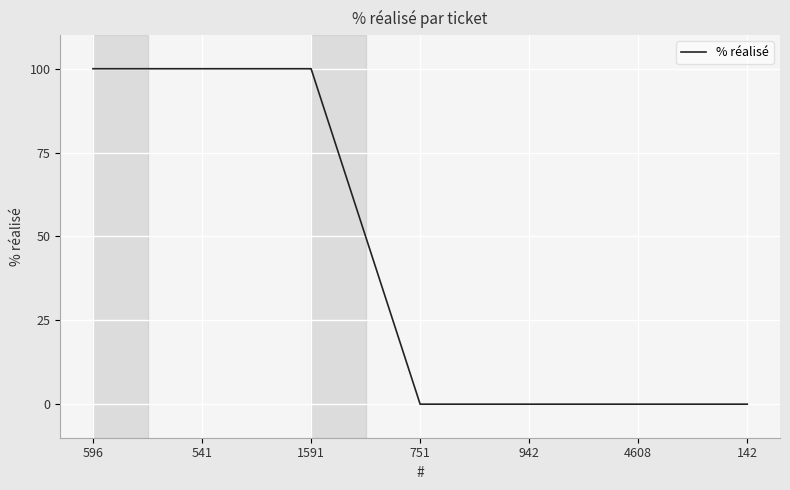

What is the change in value from 1591 to 751?

-100